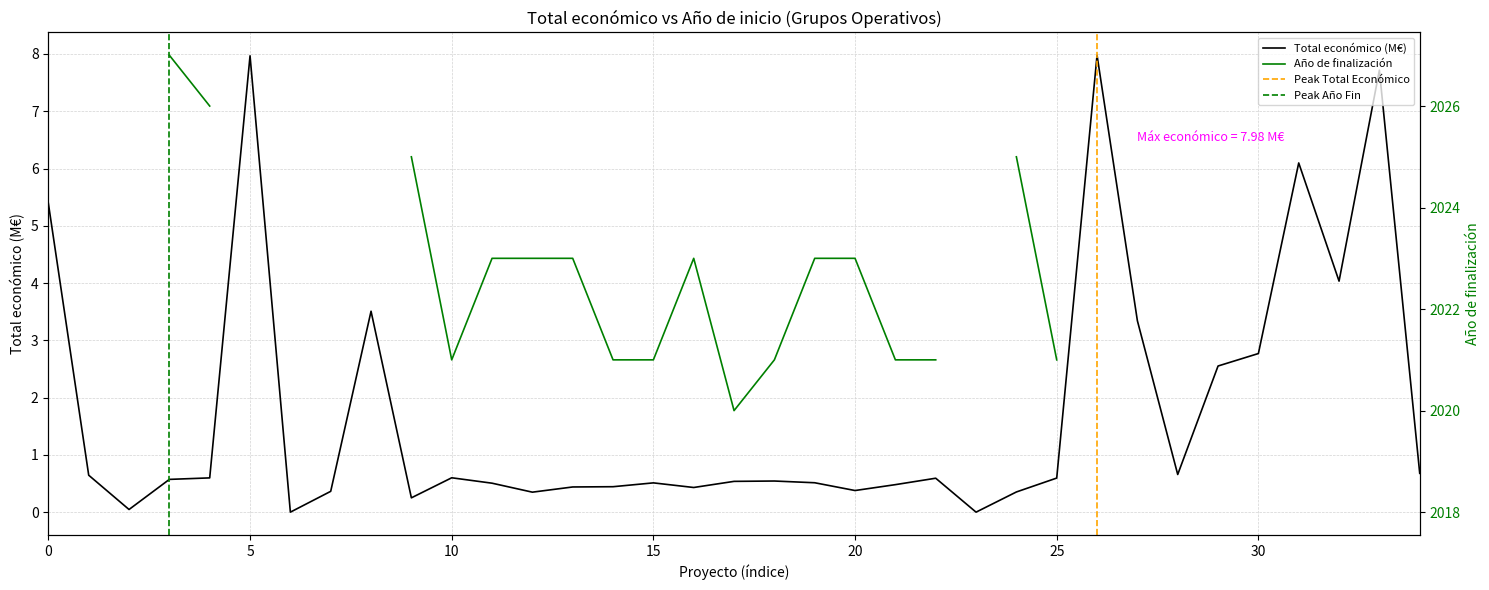

What is the change in value from 2020 to 2019?

+0.2